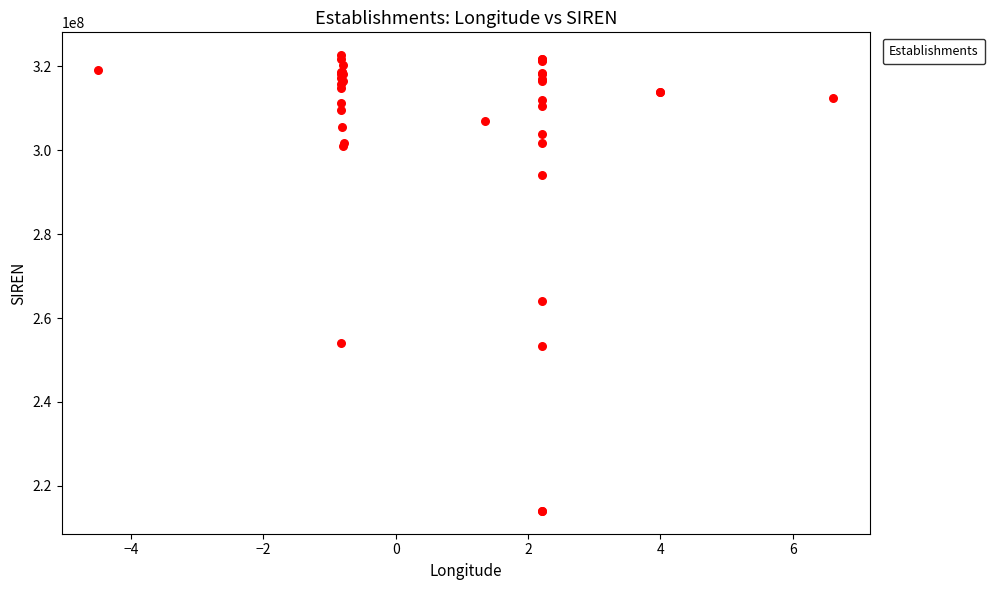

What Y value in the scatter plot is closest to 268351330?

264002908